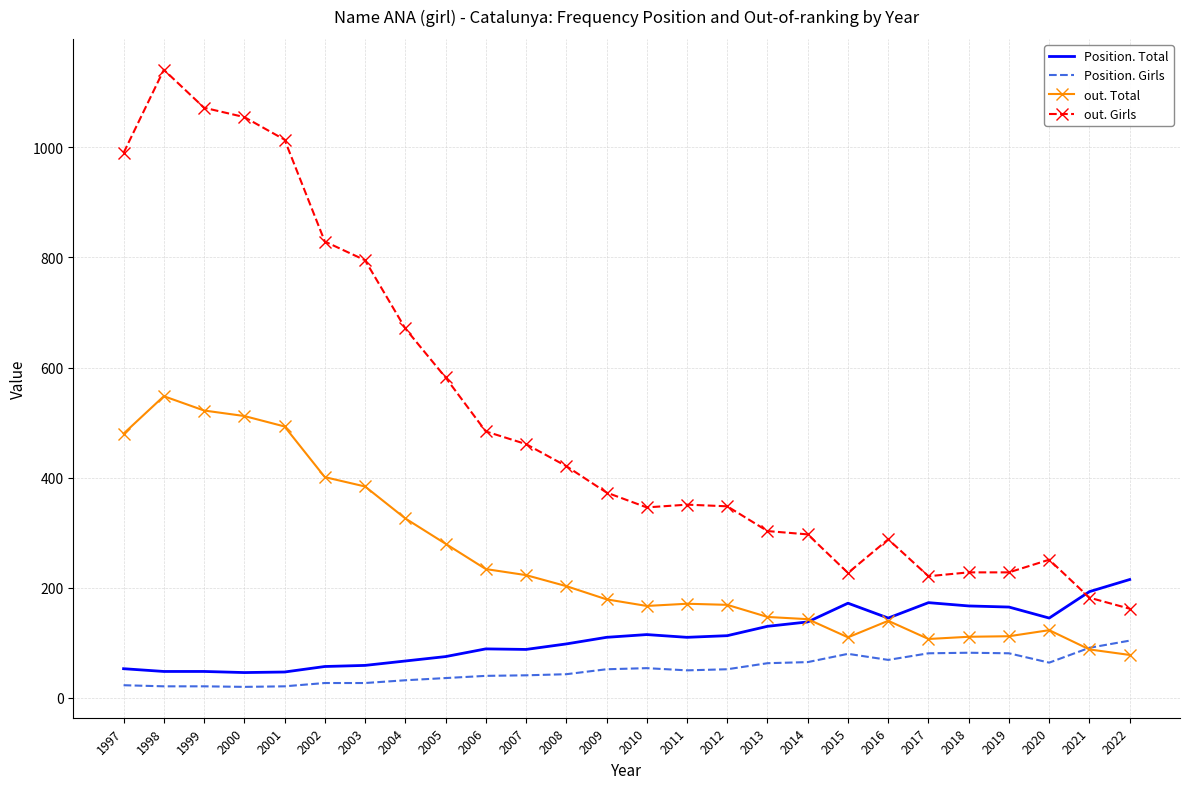

Which series has the largest total across all categories?

out. Girls